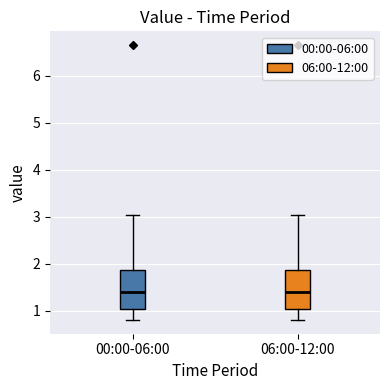

Reading left to right, transcribe this box plot: for each box, give where its median line is, the range the box spans, and where its two whiskers end, as read against the y-axis. The values are not printed on the chart, so give them approximately, as read against the axis.

00:00-06:00: median 1.4, box 1.0 to 1.9, whiskers 0.8 to 3.0
06:00-12:00: median 1.4, box 1.0 to 1.9, whiskers 0.8 to 3.0